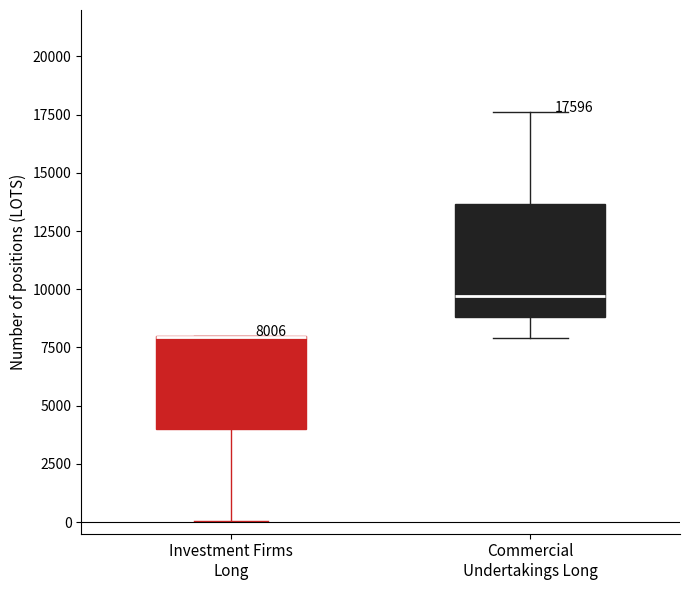

Which box is the tallest, from its lower edge to its upper edge?

Commercial Undertakings Long